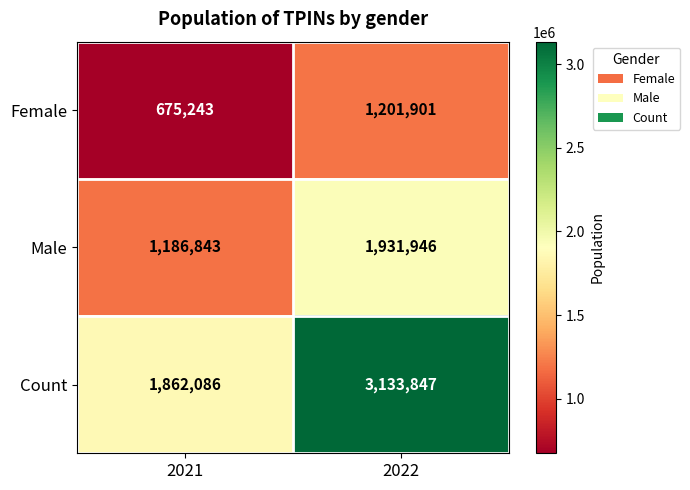

What is the spread (max minus min) of values at 2022?

1931946